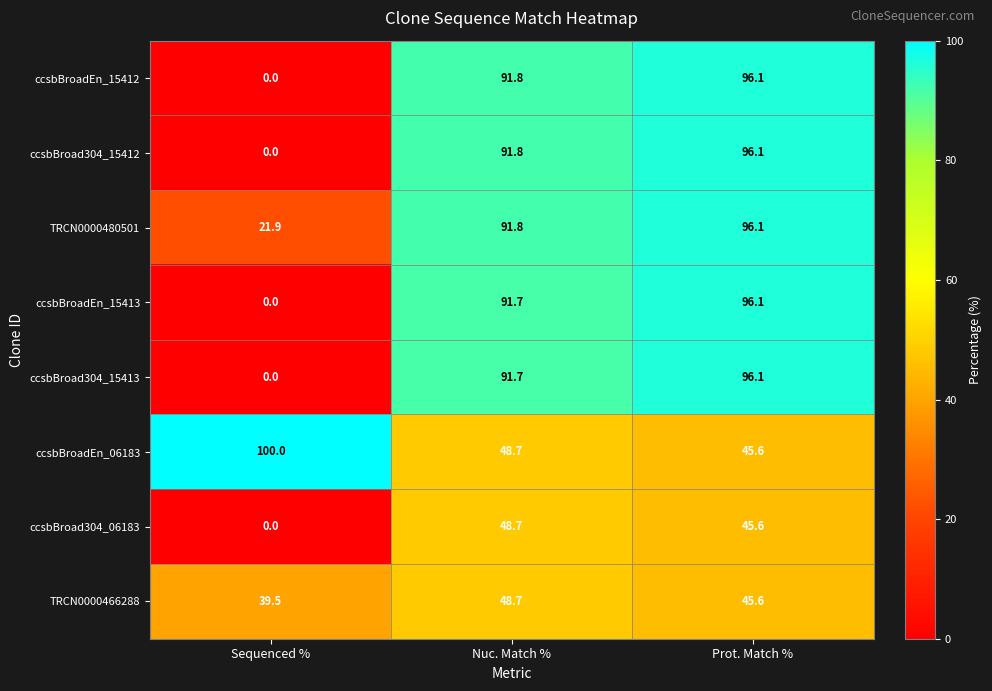

List the labels in order of ccsbBroadEn_15412 value, smallest first.

Sequenced %, Nuc. Match %, Prot. Match %